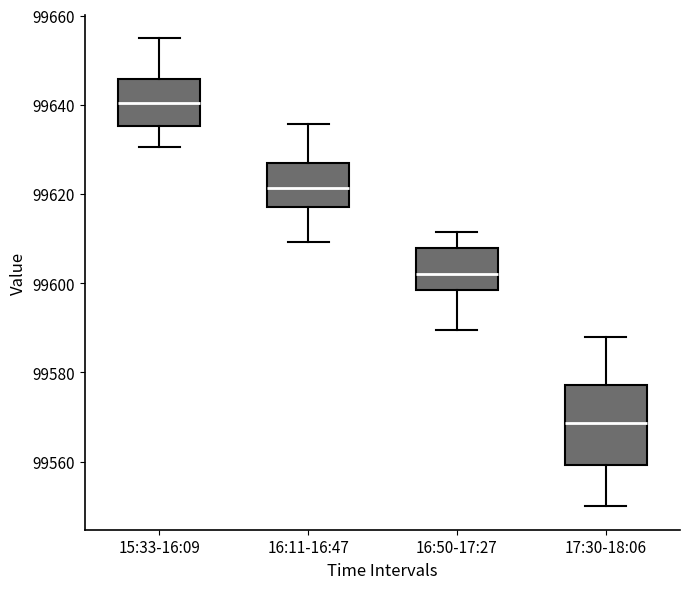

Which box's median line is the lowest?

17:30-18:06